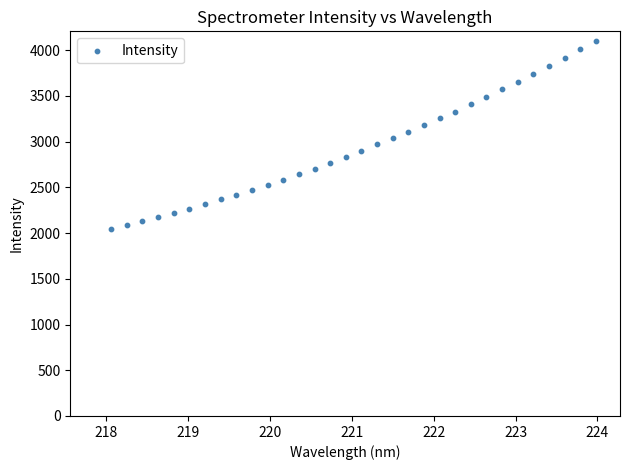

What is the range of X values (max minus min)?

5.9